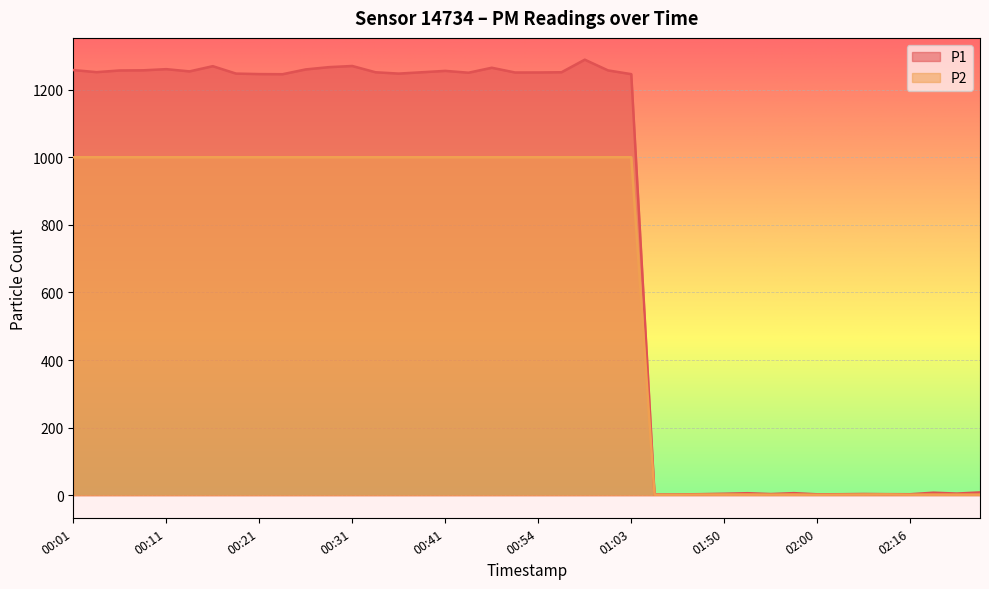

How many categories are shown in the chart?

40